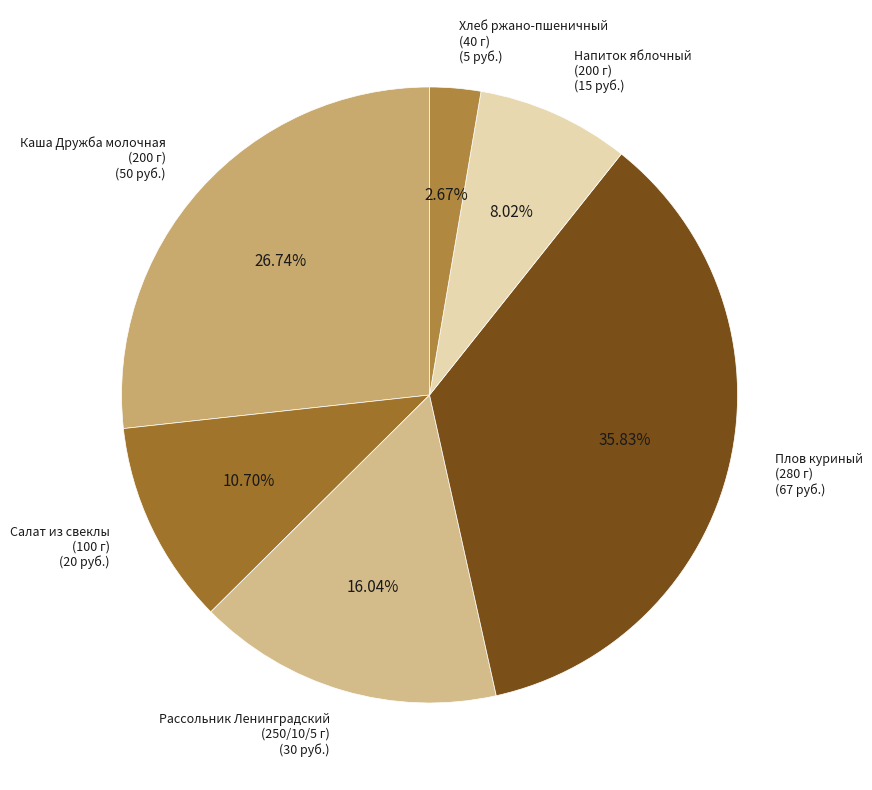

Approximately how many times larger is the value at Каша Дружба молочная (200 г) compared to Плов куриный (280 г)?

0.7